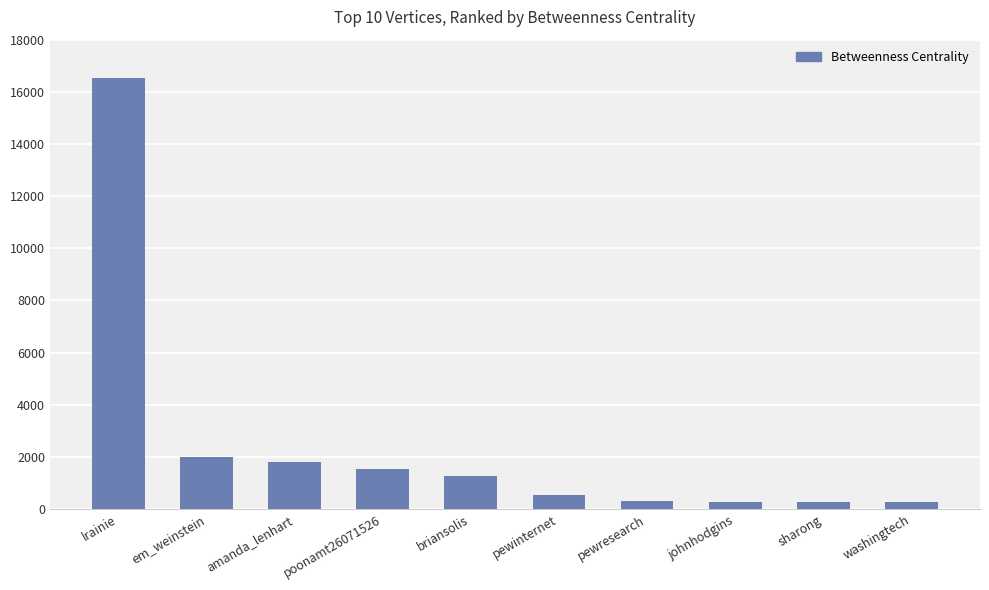

At which category does the chart reach its peak across all series?

lrainie